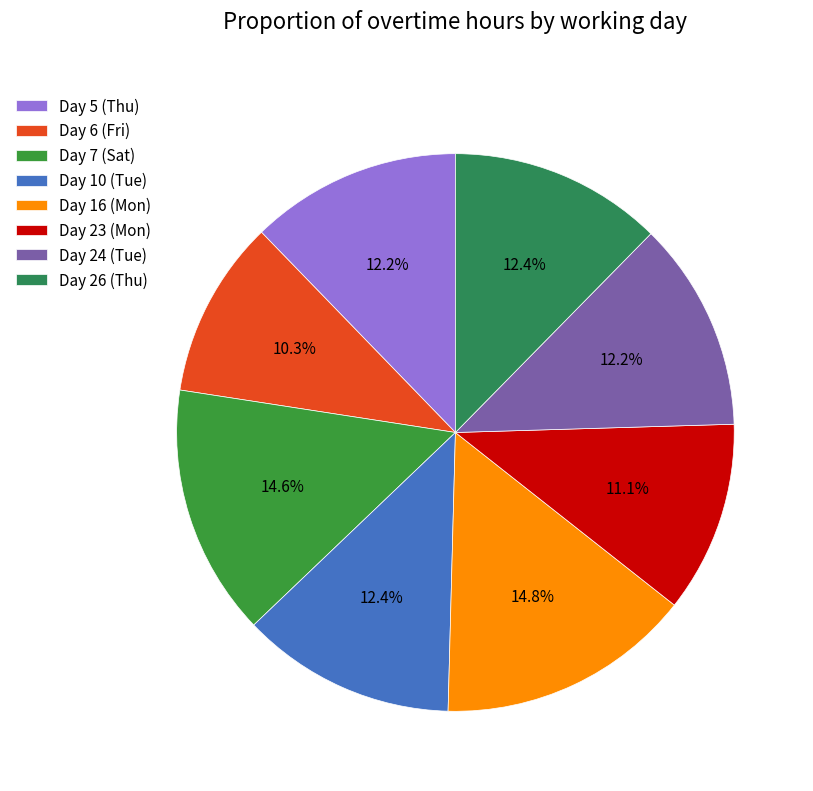

Does Day 7 (Sat) represent more than half of the total?

No